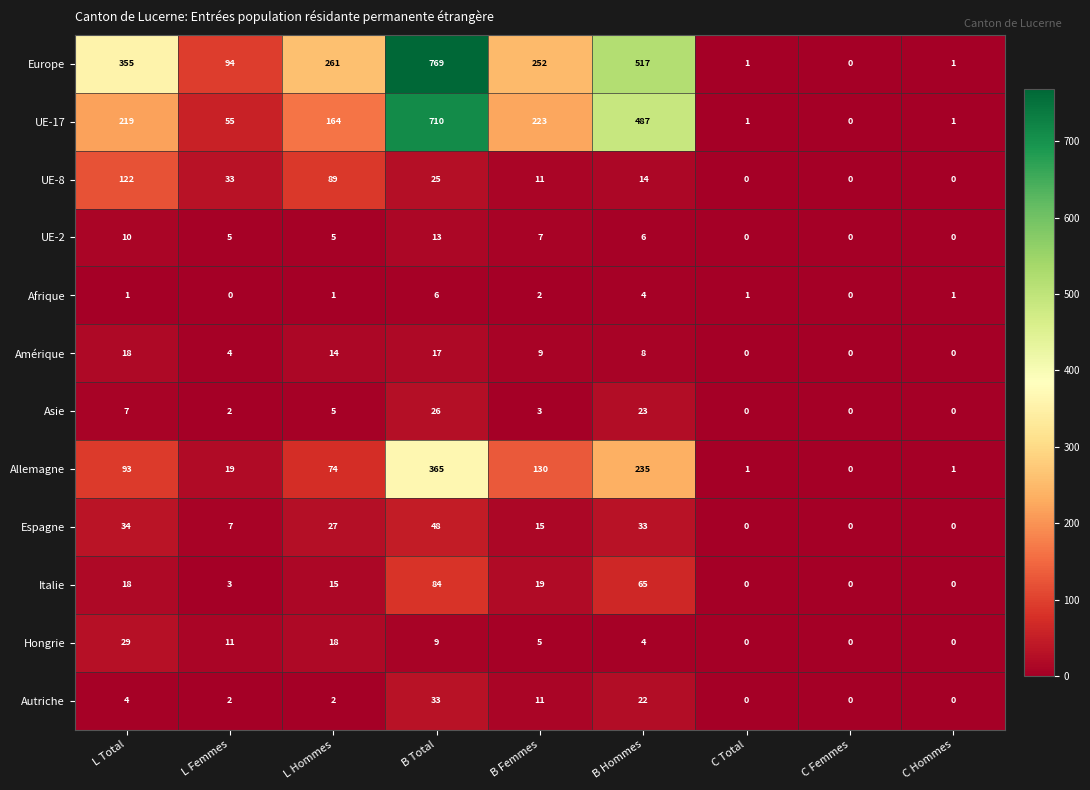

How many distinct data groups are displayed?

12